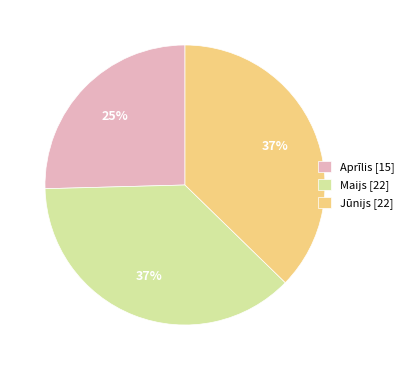

Do Aprīlis [15] and Maijs [22] together represent more than half of the pie?

Yes